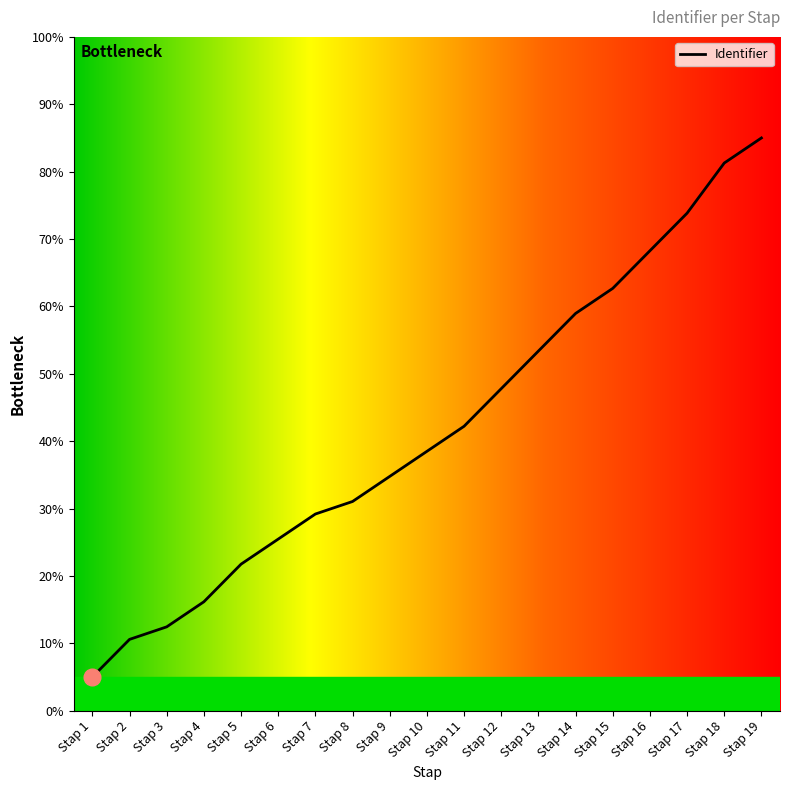

What is the value of the 19th point from the left?

85.0